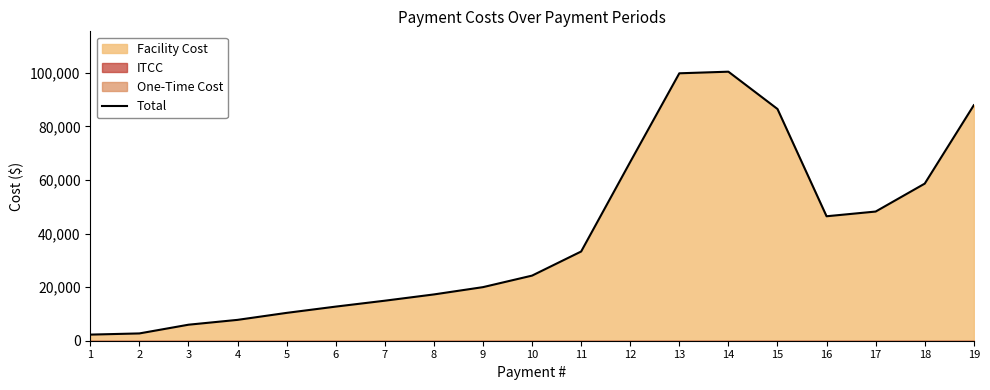

How many data points does each series have?

19